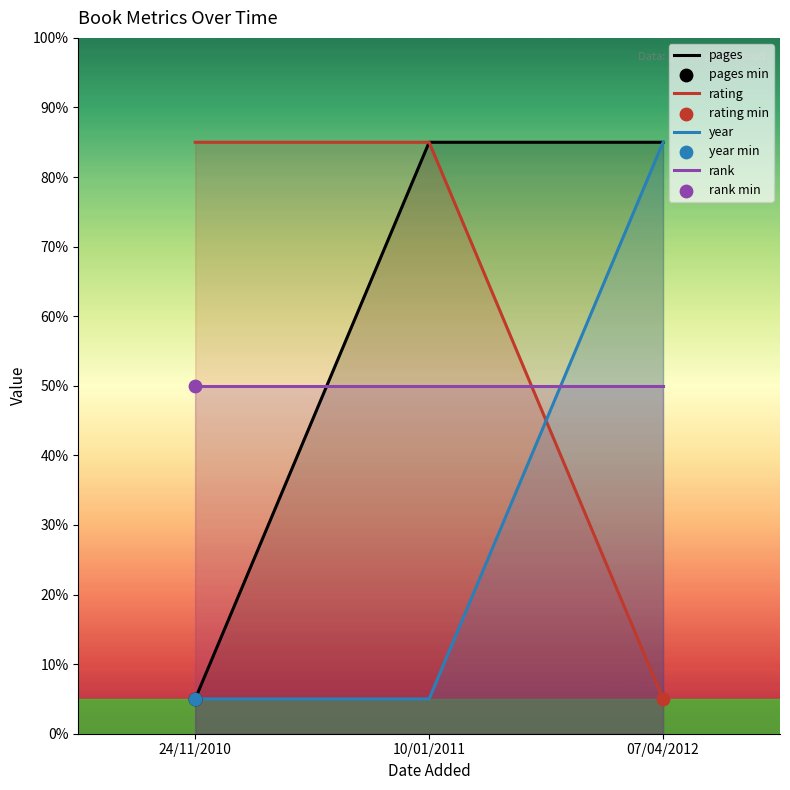

Which series contains the lowest Y value?

pages